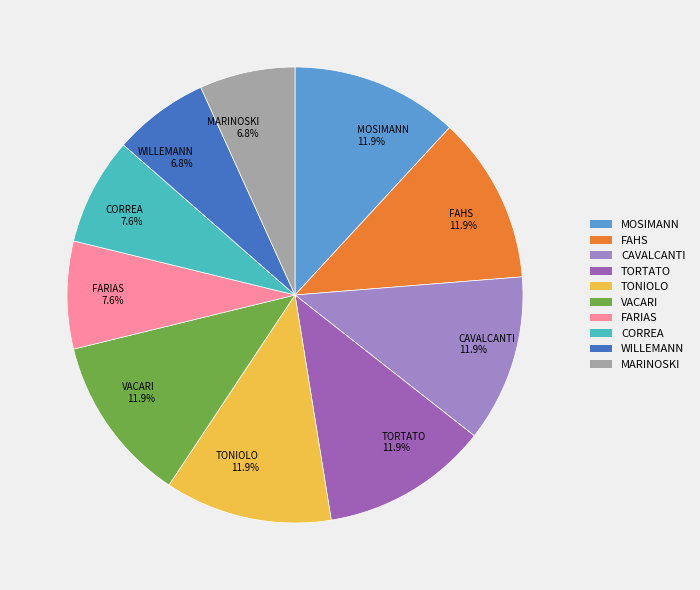

Does WILLEMANN account for over 50% of the chart?

No